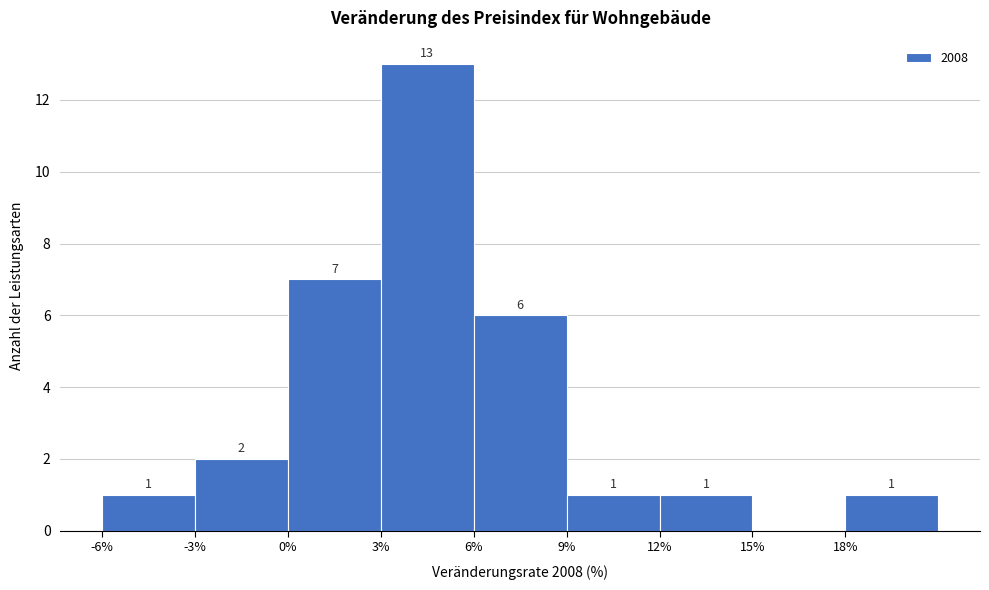

Over which range of the x-axis is the bar tallest?

3 to 6